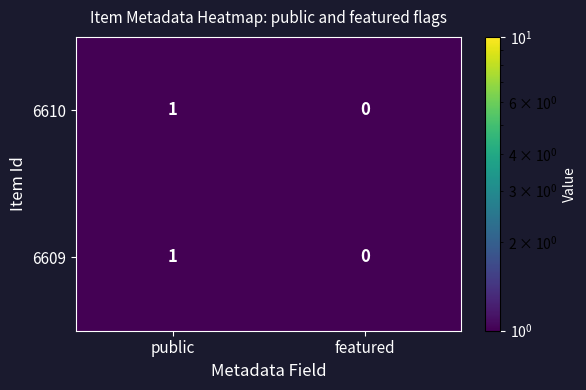

At which label does 6609 reach its peak?

public